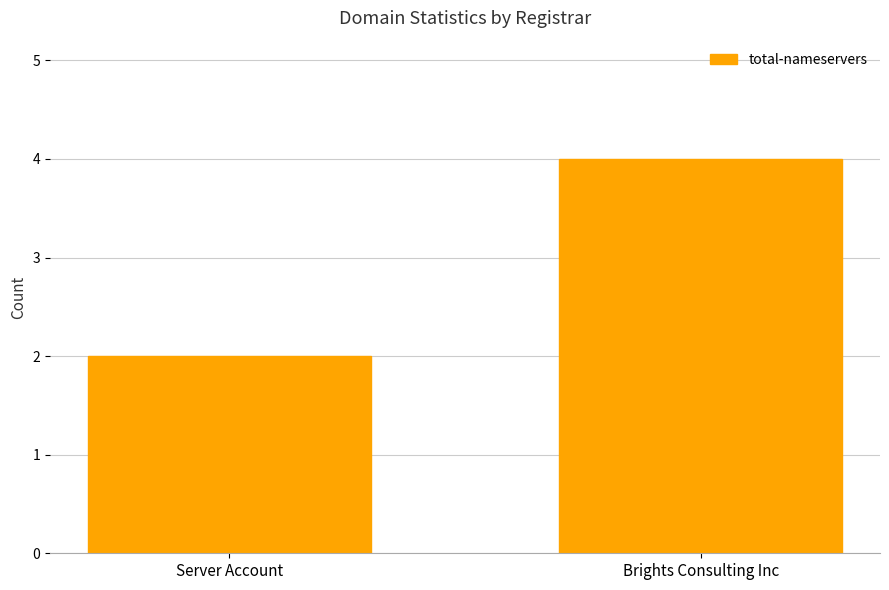

At which category does the chart reach its minimum across all series?

Server Account